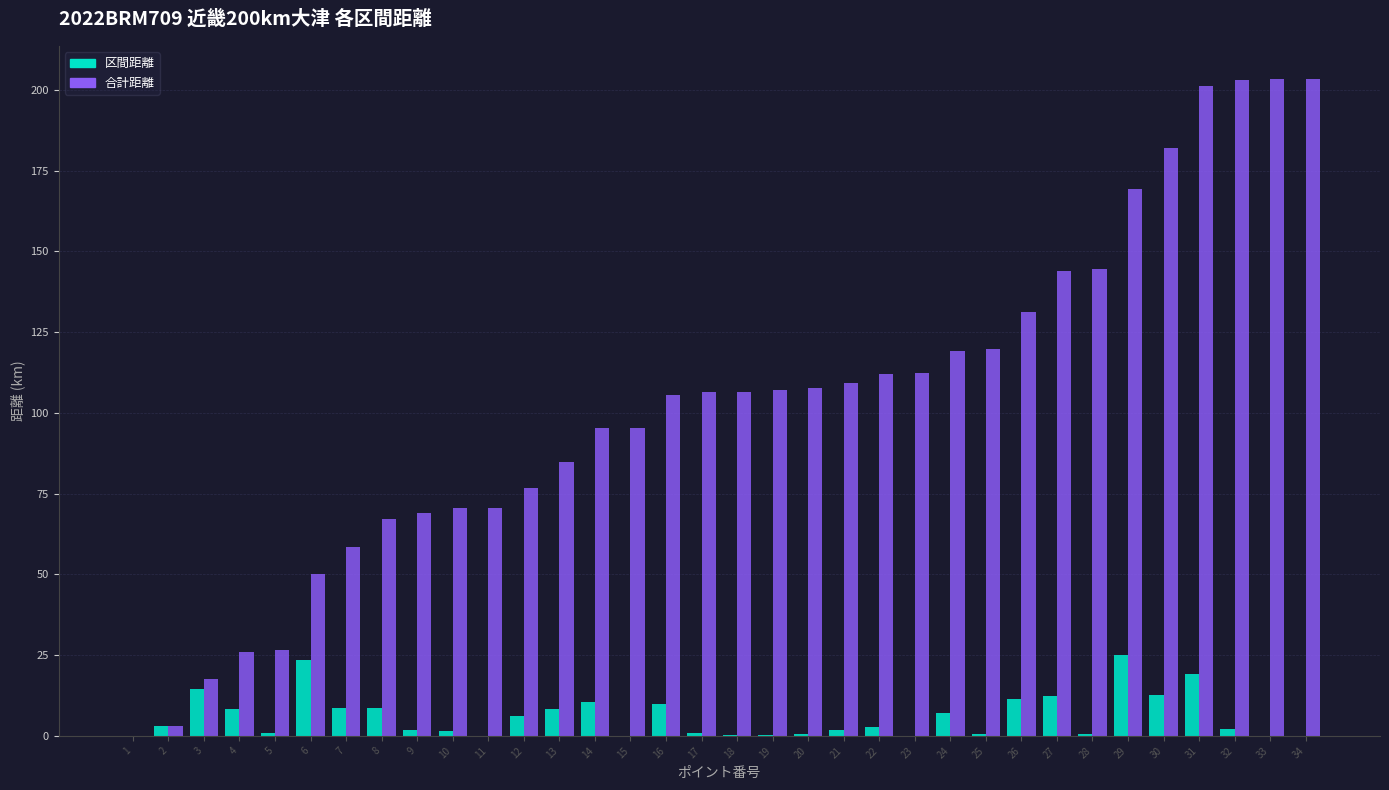

How many positive values does the 合計距離 series have?

33